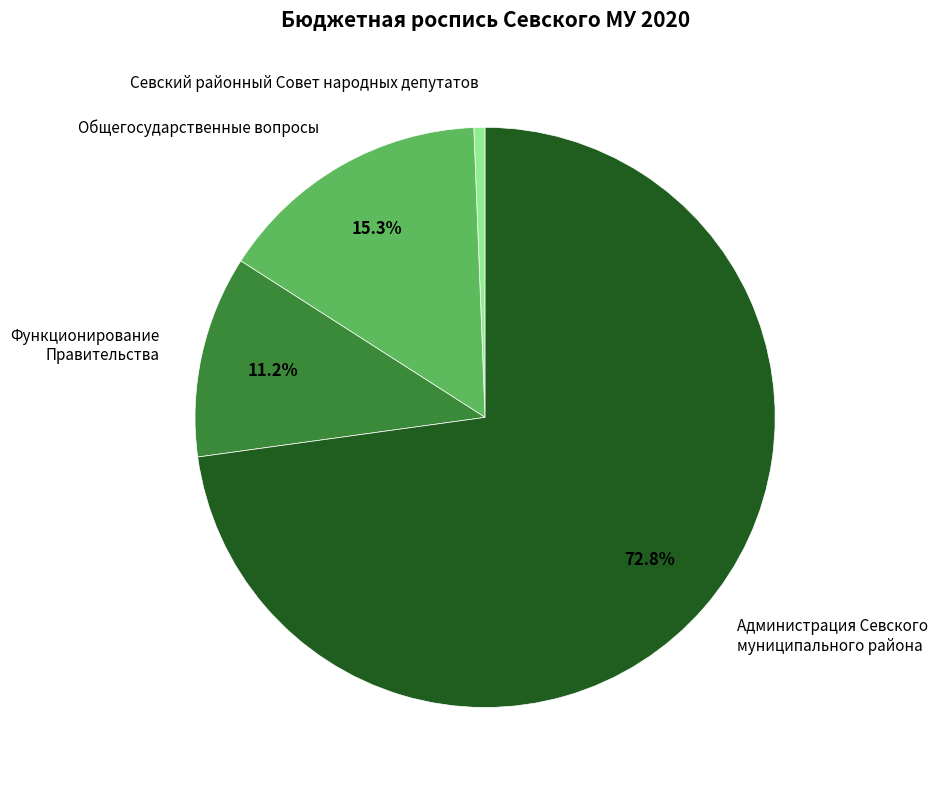

Approximately how many times larger is the value at Администрация Севского муниципального района compared to Общегосударственные вопросы?

4.8